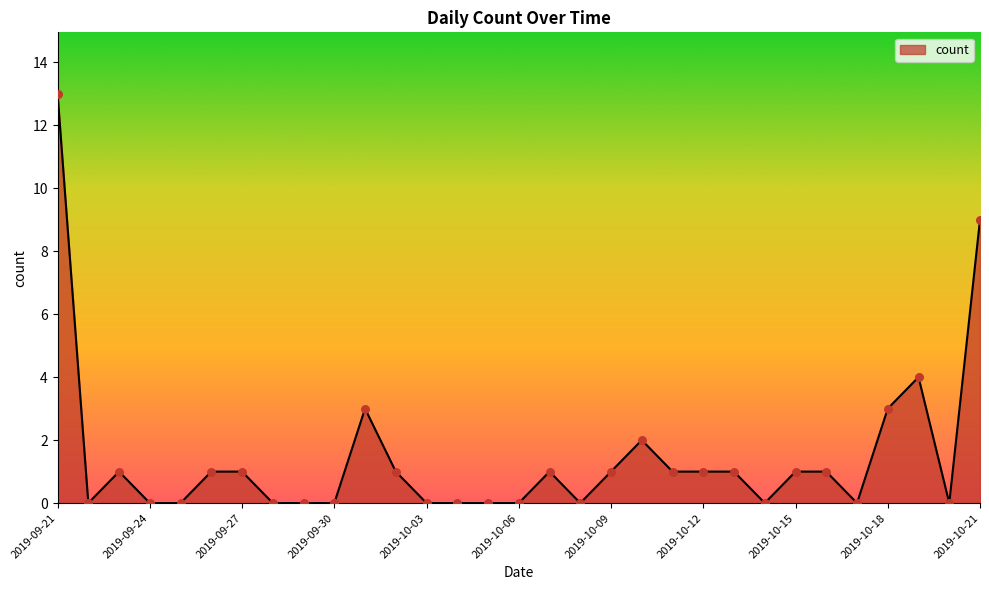

What is the difference between the maximum and minimum values?

13